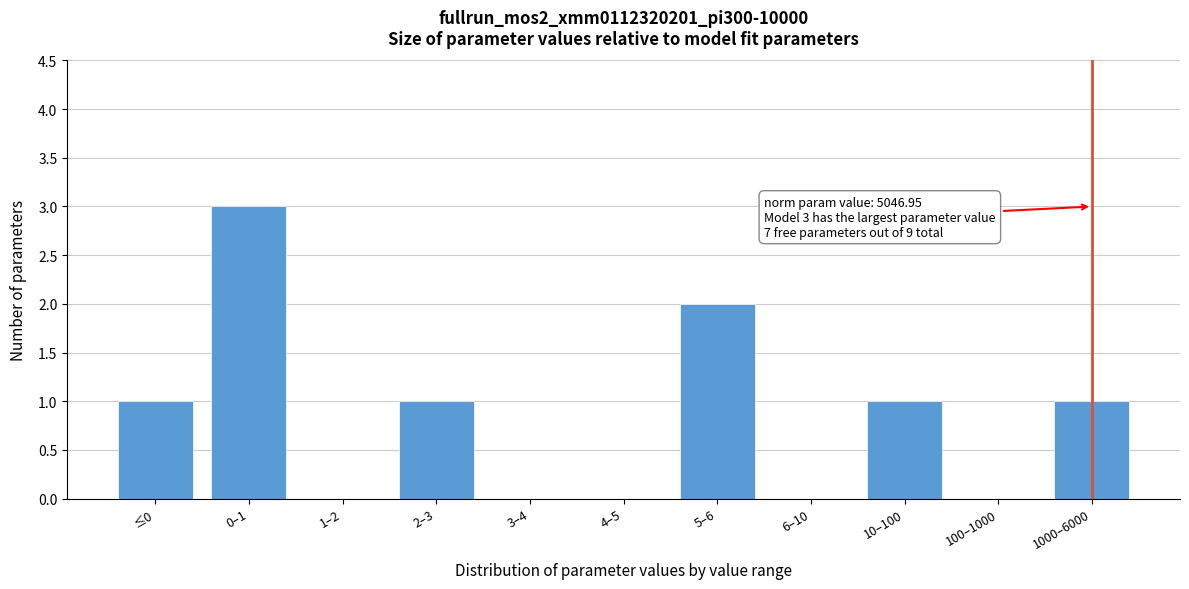

Reading left to right, list all the values displayed in this chart.

≤0=1	0–1=3	1–2=0	2–3=1	3–4=0	4–5=0	5–6=2	6–10=0	10–100=1	100–1000=0	1000–6000=1